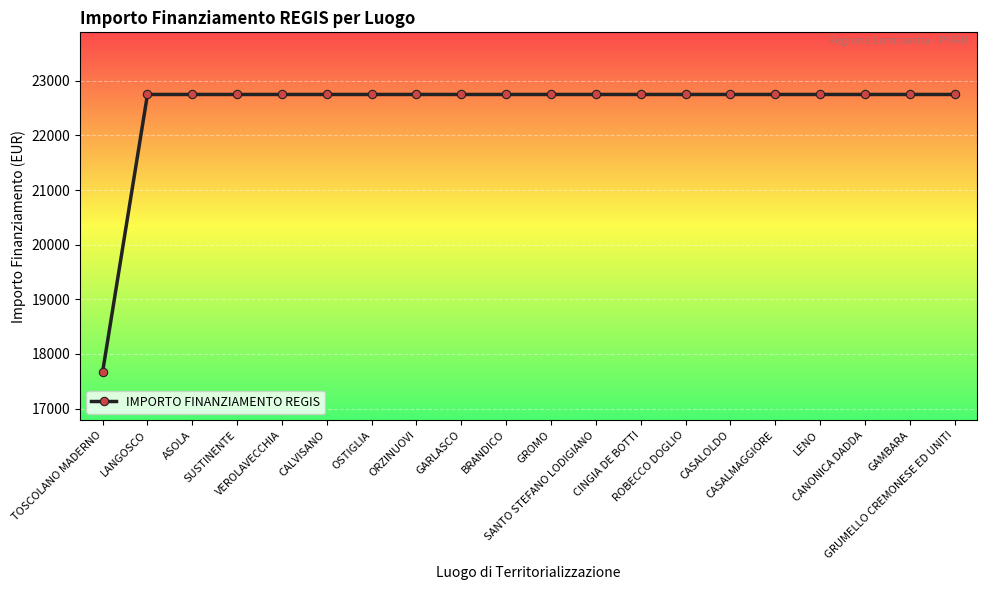

What is the label of the 6th point from the left?

CALVISANO